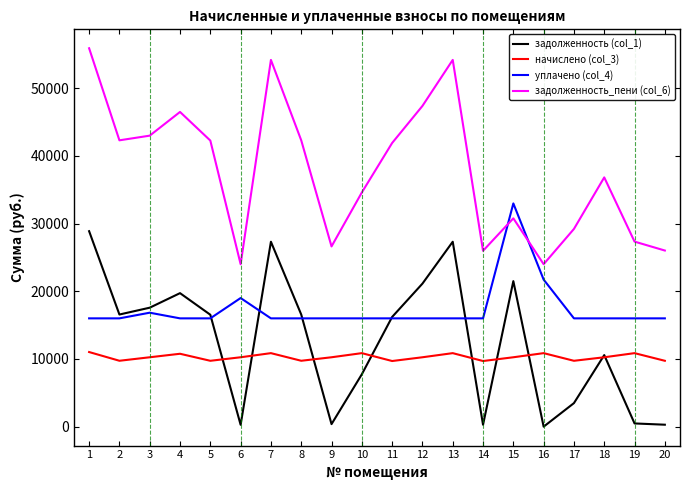

Which series has the largest total across all categories?

задолженность_пени (col_6)